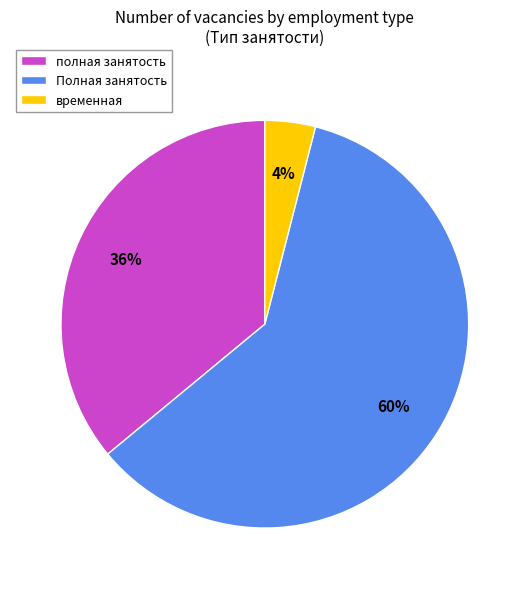

Is the sum of Полная занятость and полная занятость greater than half?

Yes